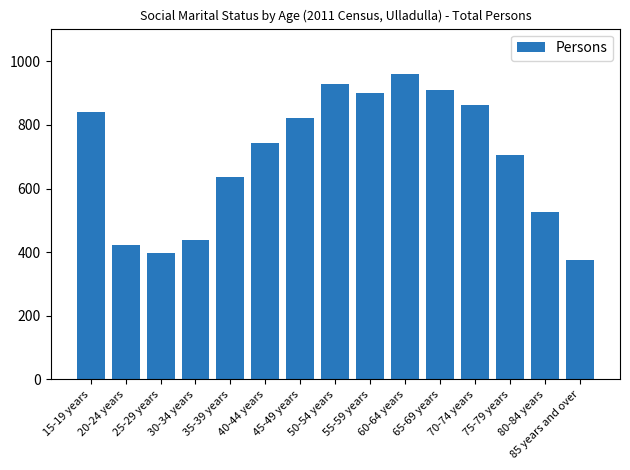

Reading left to right, list all the values displayed in this chart.

841	423	397	439	636	743	821	928	901	959	909	862	705	526	376